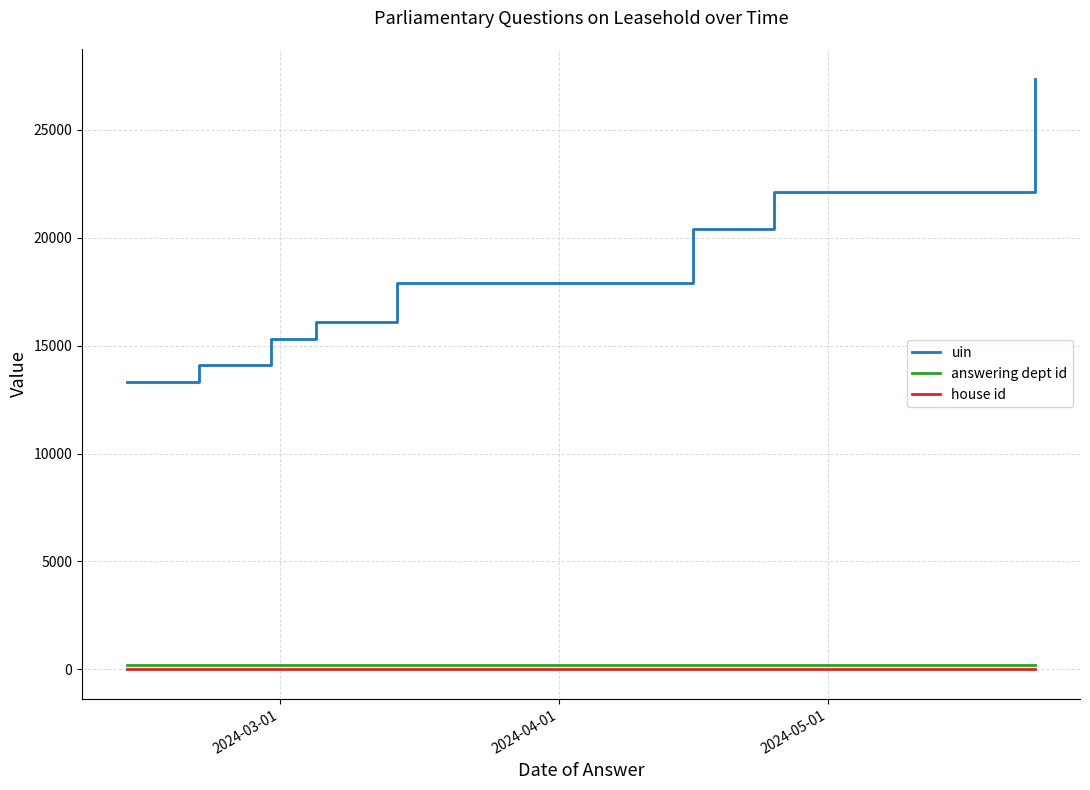

True or false: house id and uin cross at least once.

False